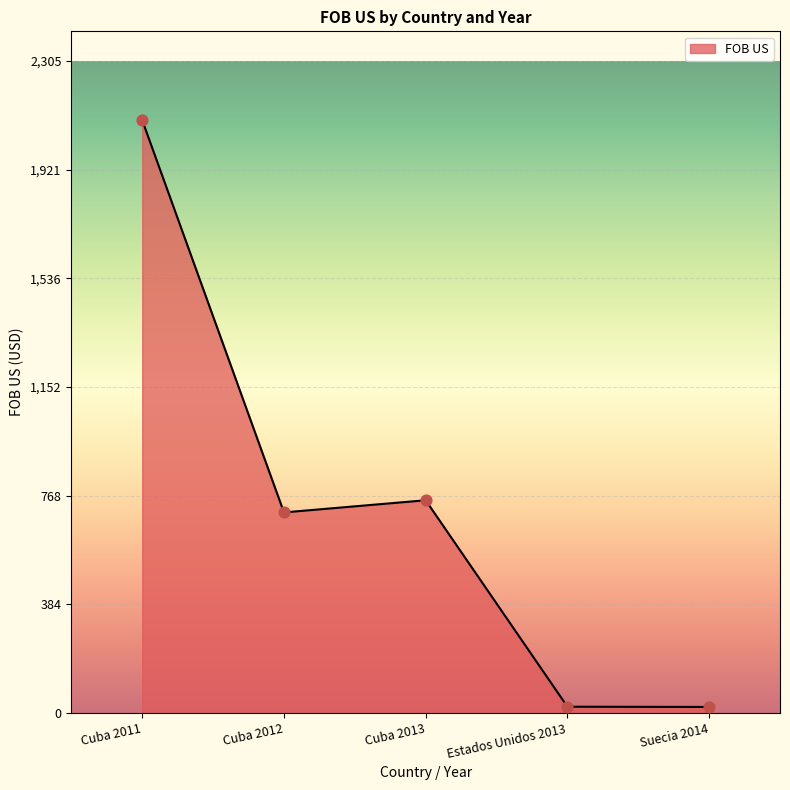

Between Estados Unidos 2013 and Cuba 2012, which is larger?

Cuba 2012